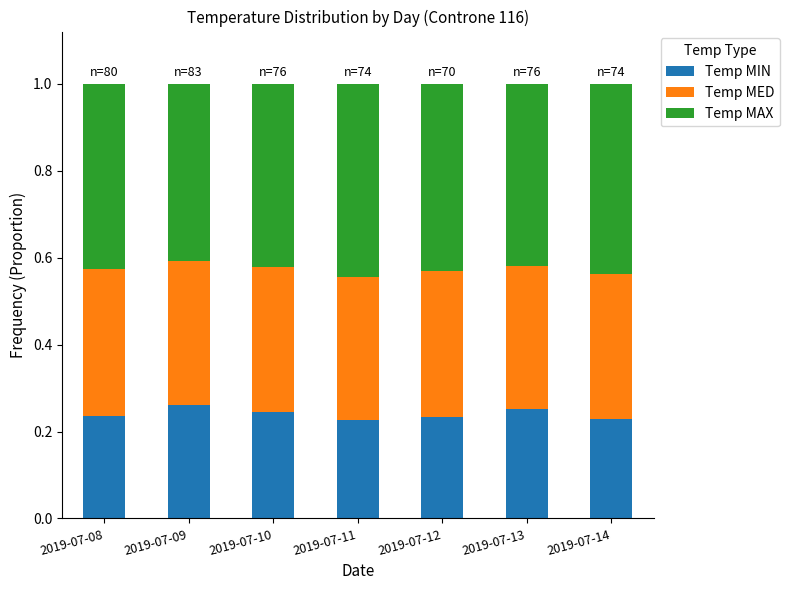

What is the sum of all Temp MIN values?

1.7